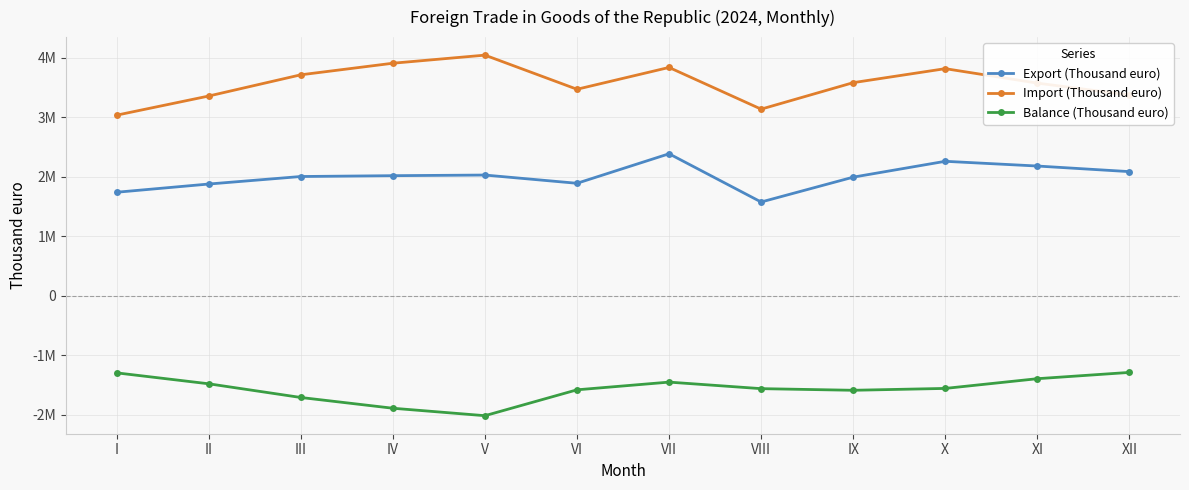

True or false: Import (Thousand euro) and Export (Thousand euro) intersect in this chart.

False